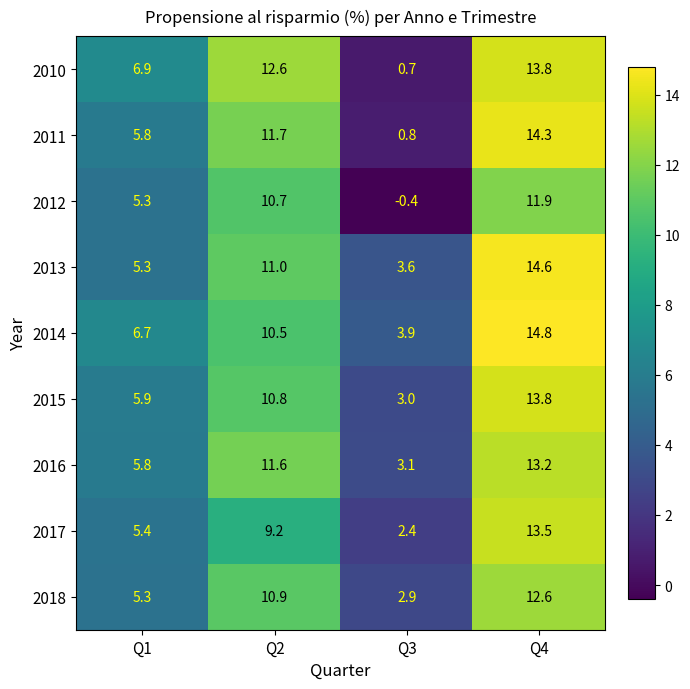

The value of 2011 at Q4 is 19.4. True or false?

False